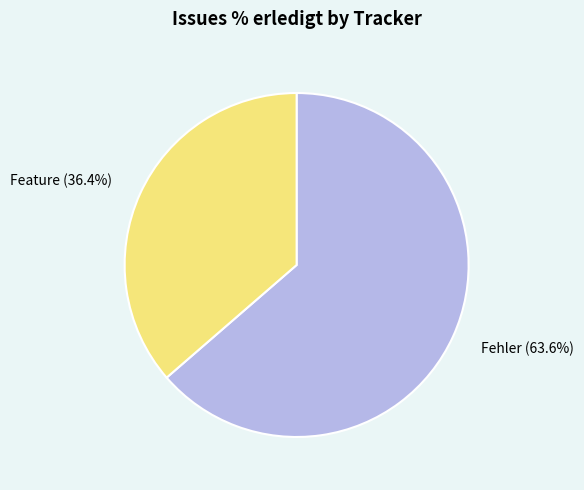

Is the sum of Feature (36.4%) and Fehler (63.6%) greater than half?

Yes